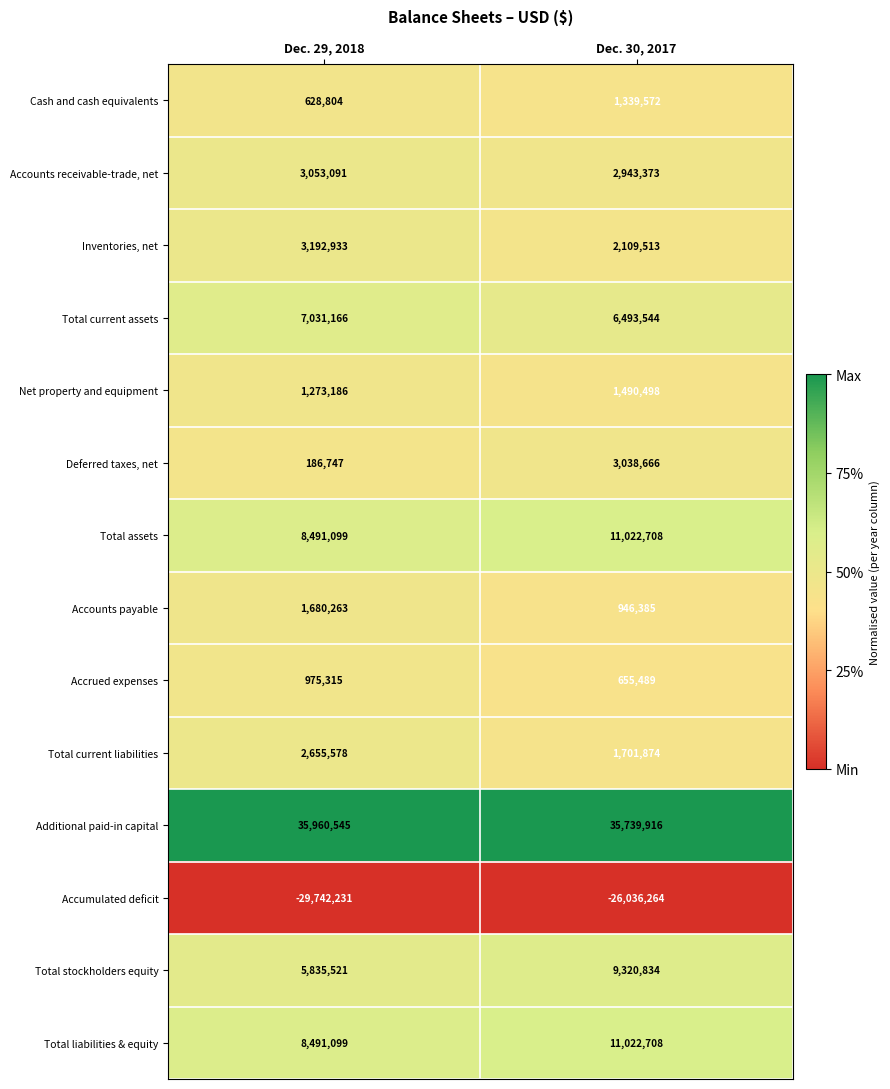

Which series has the widest spread of values?

Accumulated deficit